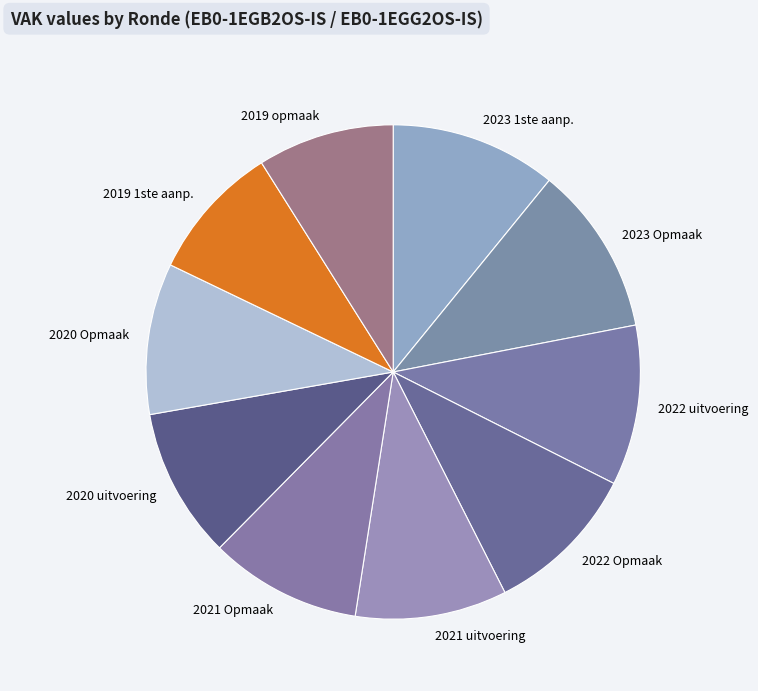

Is there a majority slice in this chart?

No